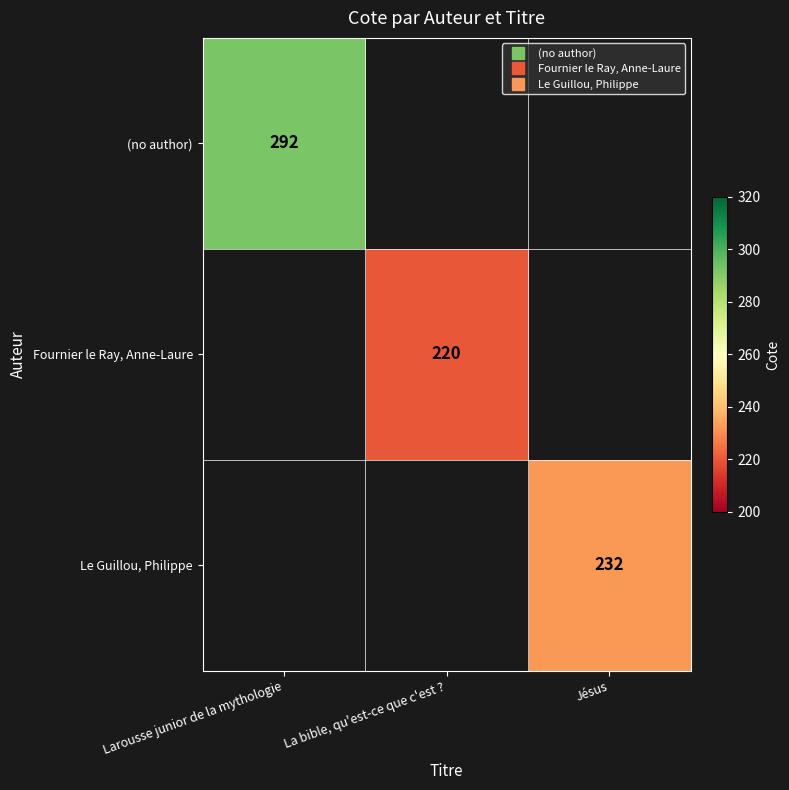

Which label corresponds to the largest value in the chart?

Larousse junior de la mythologie